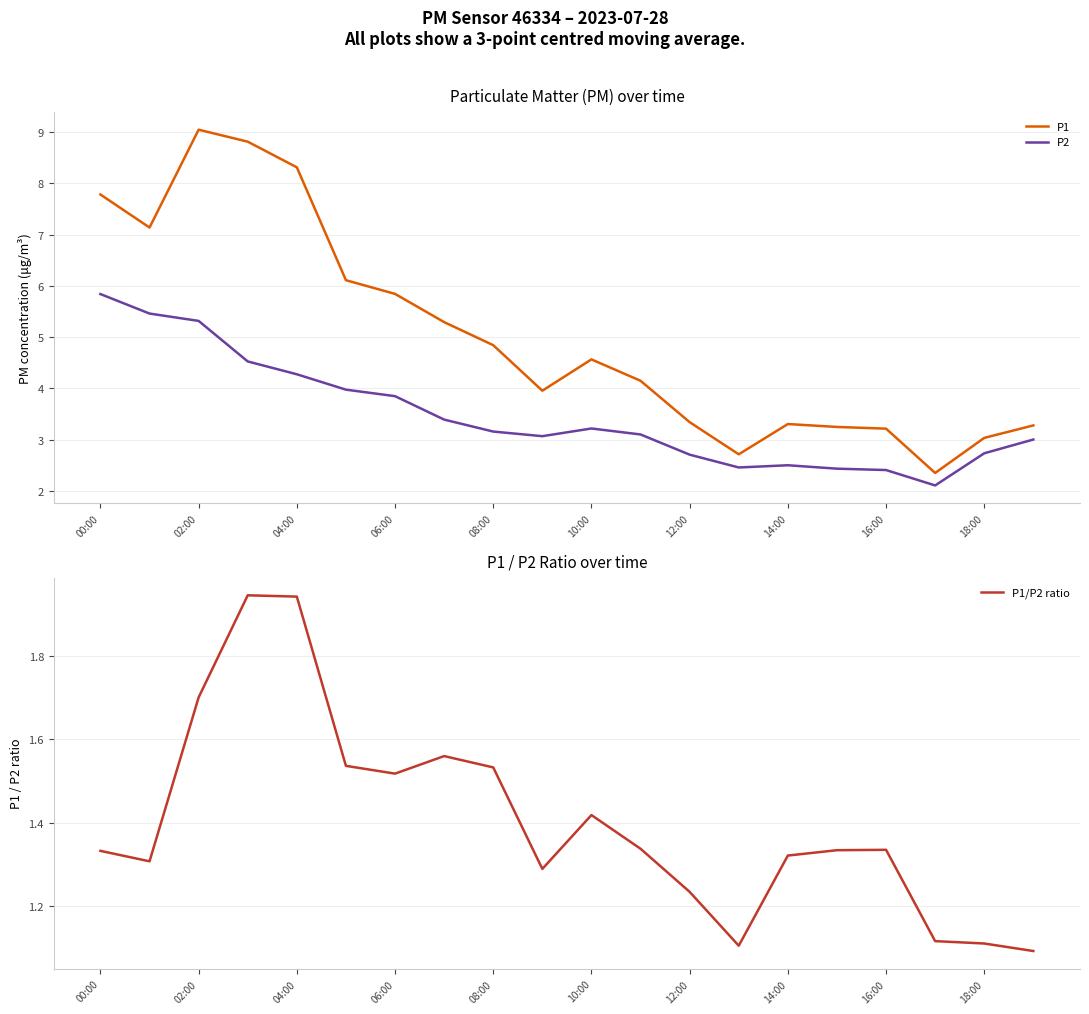

Is it true that P1/P2 ratio equals 1.0 at 04:00?

False